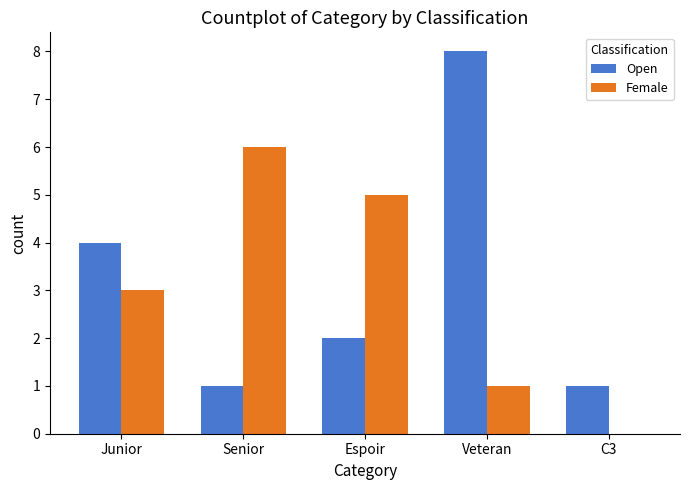

What is the sum of all Female values?

15